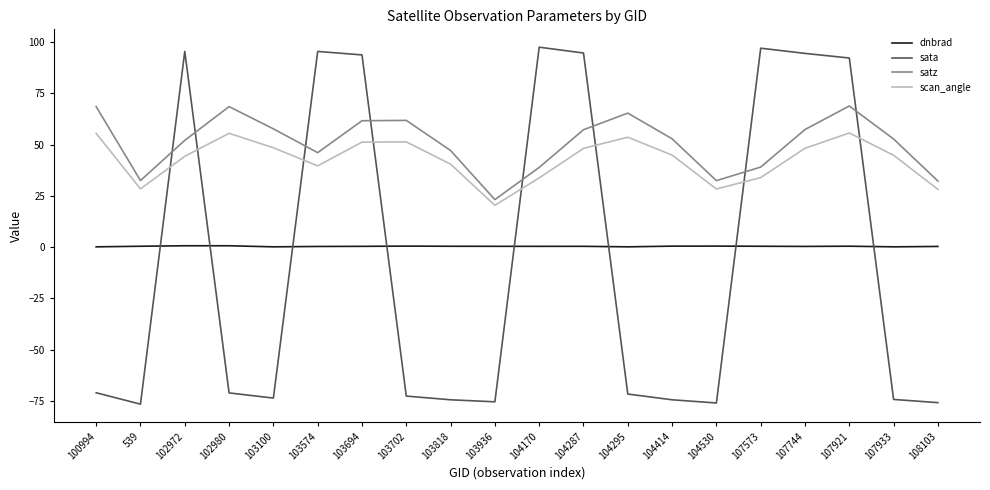

What is the minimum value shown in the chart?

-76.6